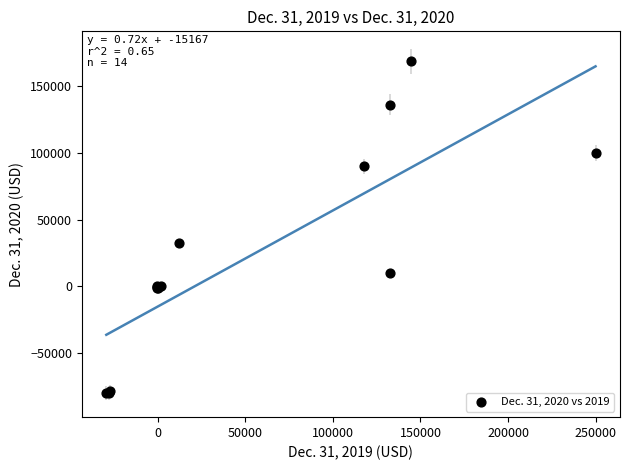

What Y value in the scatter plot is closest to 44290?

32437